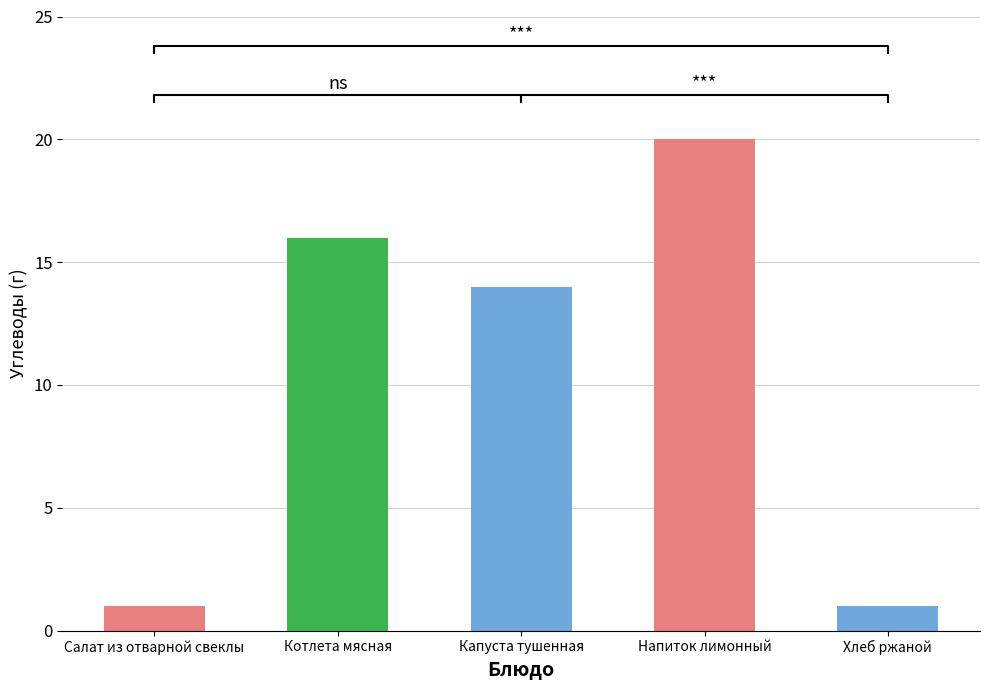

Which has a higher value, Напиток лимонный or Капуста тушенная?

Напиток лимонный